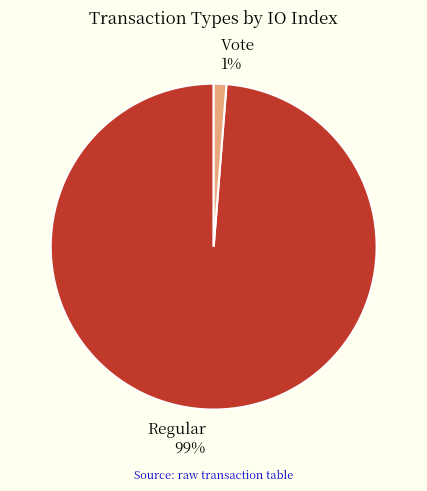

Which category has the smallest portion of the pie?

Vote